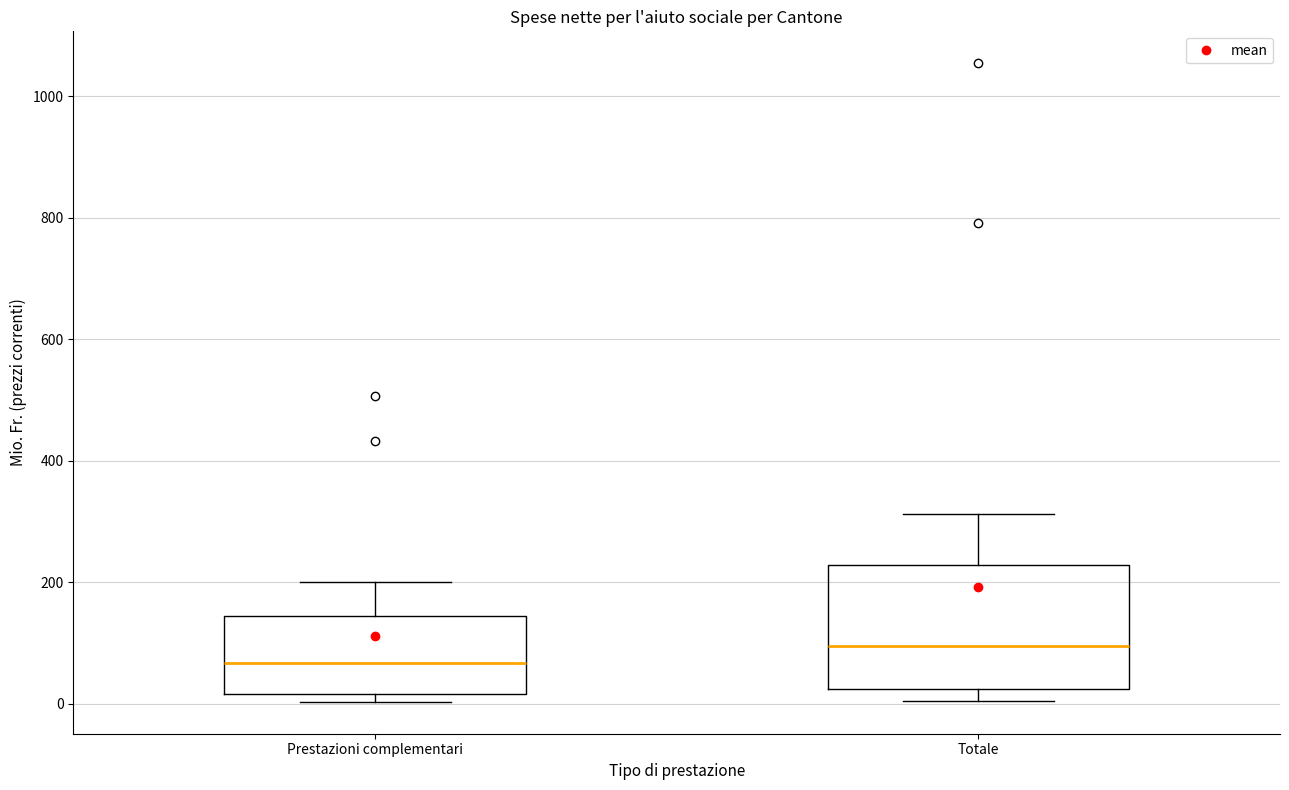

Reading left to right, read every box against the y-axis: the position of its median line, the range the box covers, and the ends of its whiskers. The values are not printed on the chart, so give them approximately, as read against the axis.

Prestazioni complementari: median 60, box 20 to 140, whiskers 0 to 200
Totale: median 100, box 20 to 220, whiskers 0 to 320